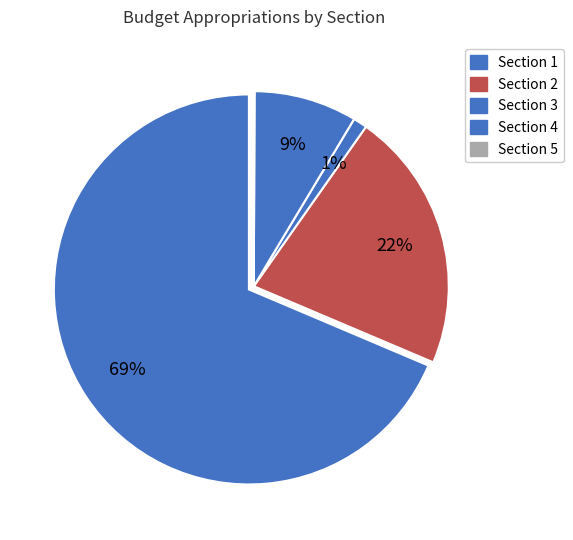

How much of the chart is everything except Section 1?

31.4%